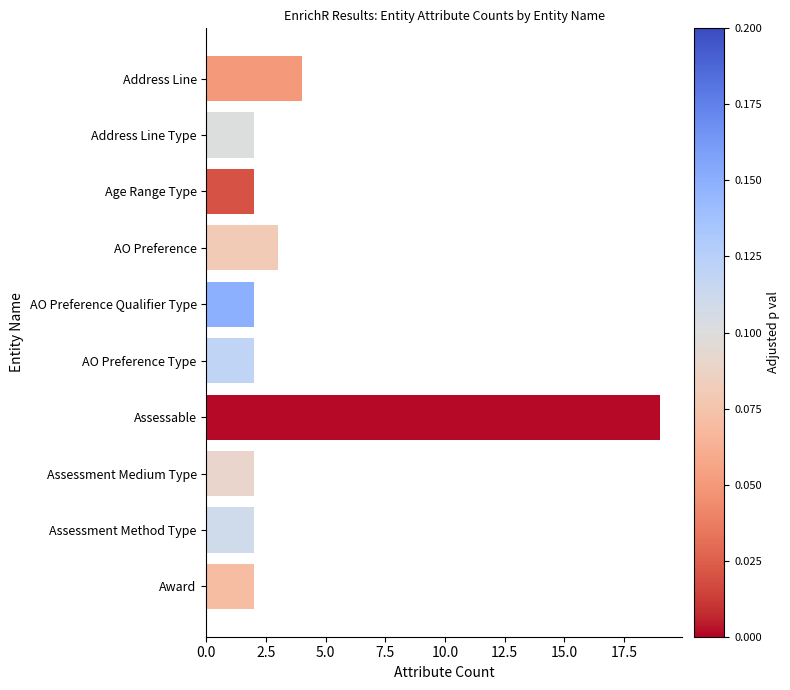

Which label corresponds to the largest value in the chart?

Assessable